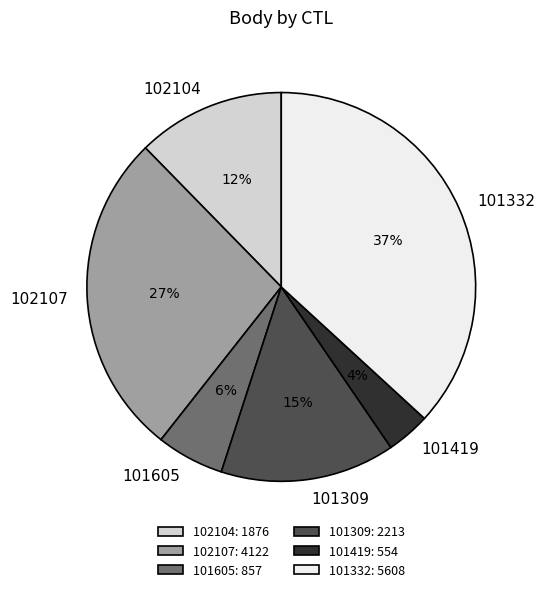

Between 101332 and 101605, which is larger?

101332